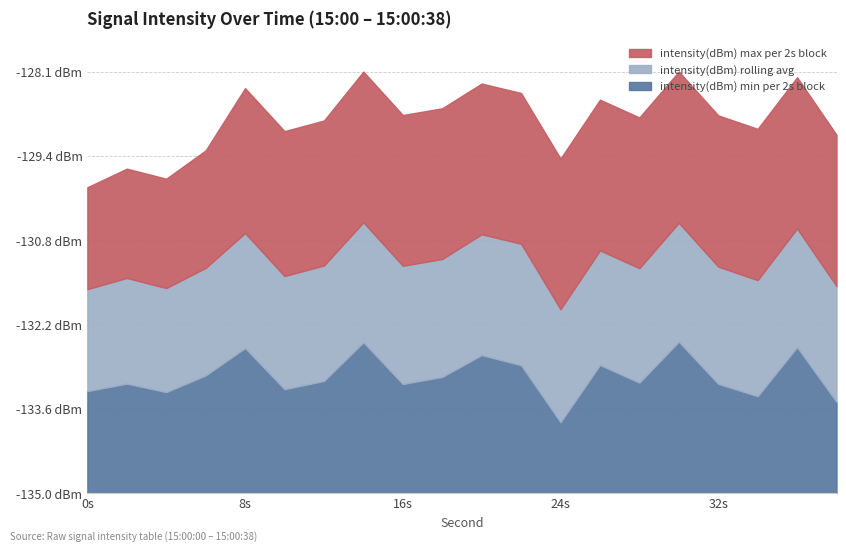

True or false: intensity(dBm) min per 2s block and intensity(dBm) max per 2s block intersect in this chart.

False